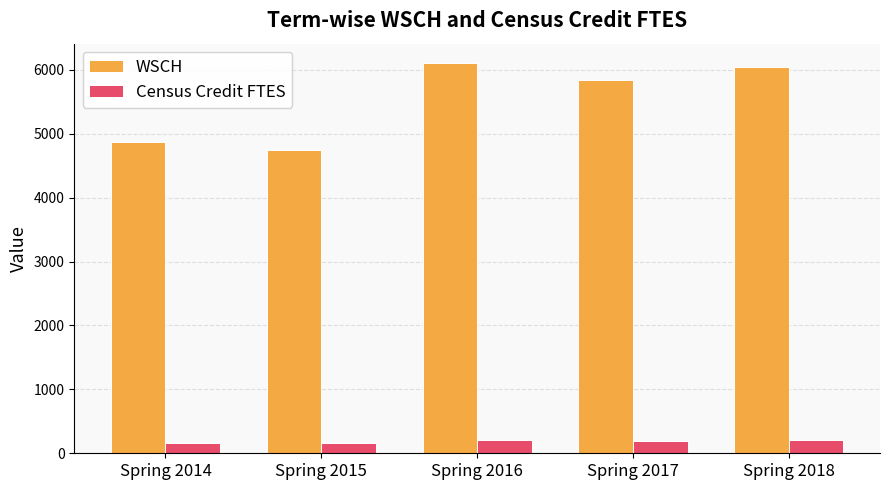

Where does the Census Credit FTES series first go above 194?

Spring 2016